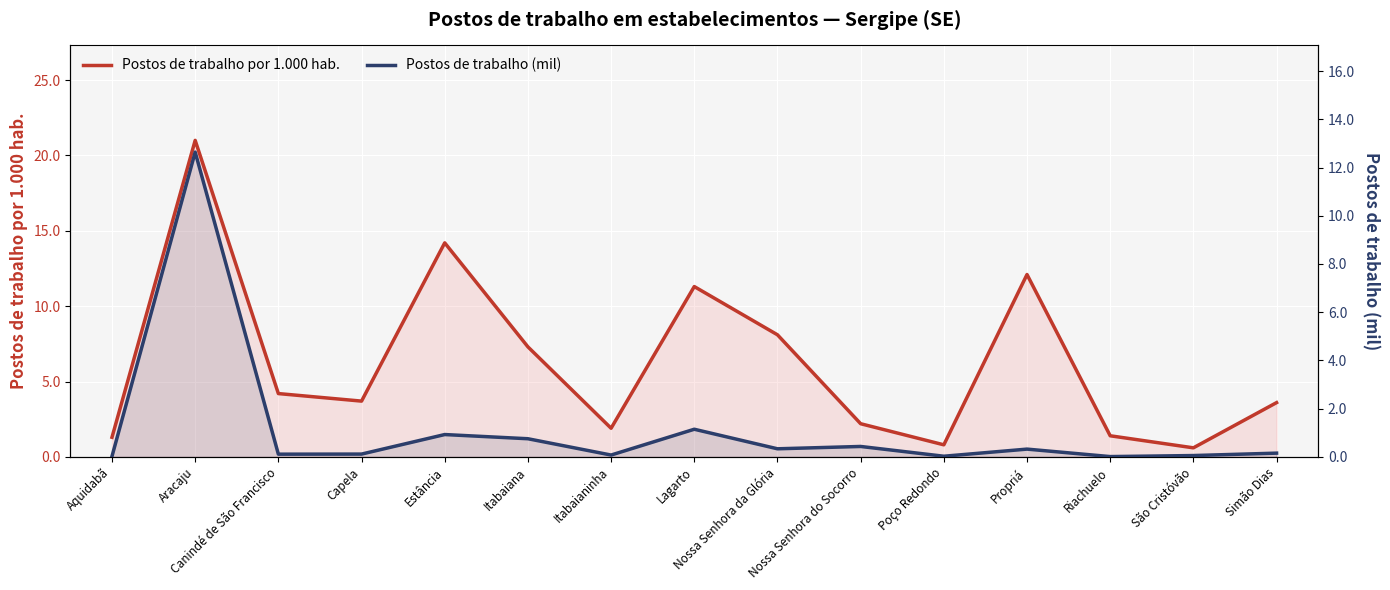

What is the difference between the maximum and second lowest values in the Postos de trabalho por 1.000 hab. series?

20.2